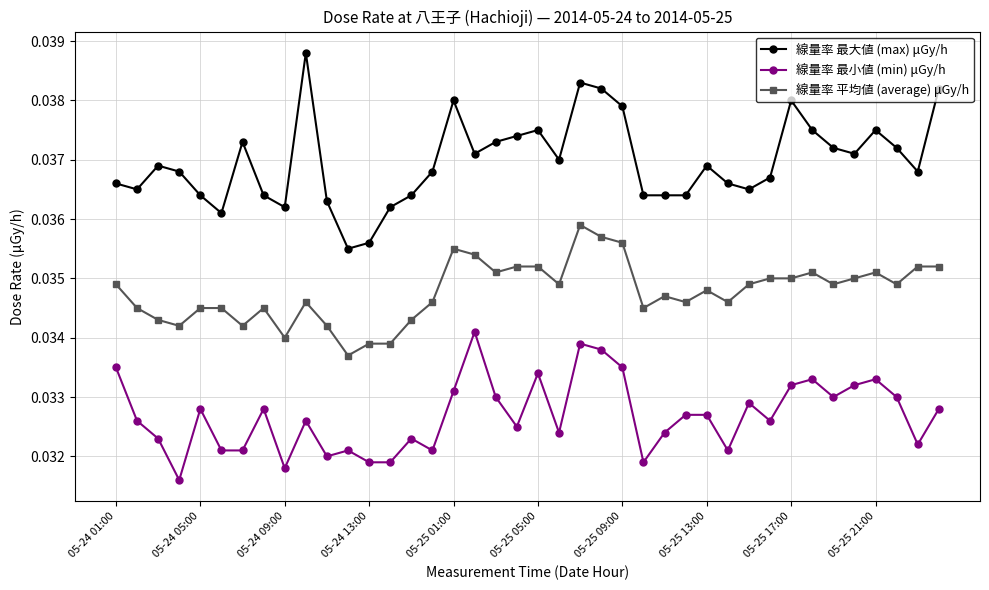

True or false: 線量率 平均値 (average) μGy/h and 線量率 最小値 (min) μGy/h intersect in this chart.

False